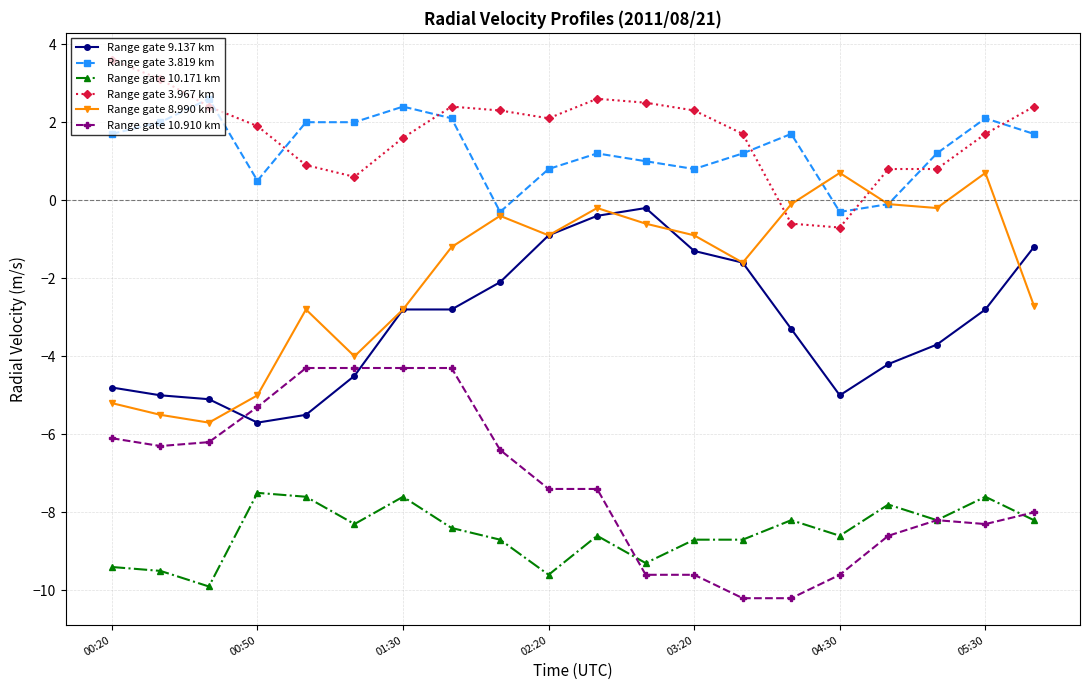

Does the chart display data point markers on the line(s)?

Yes